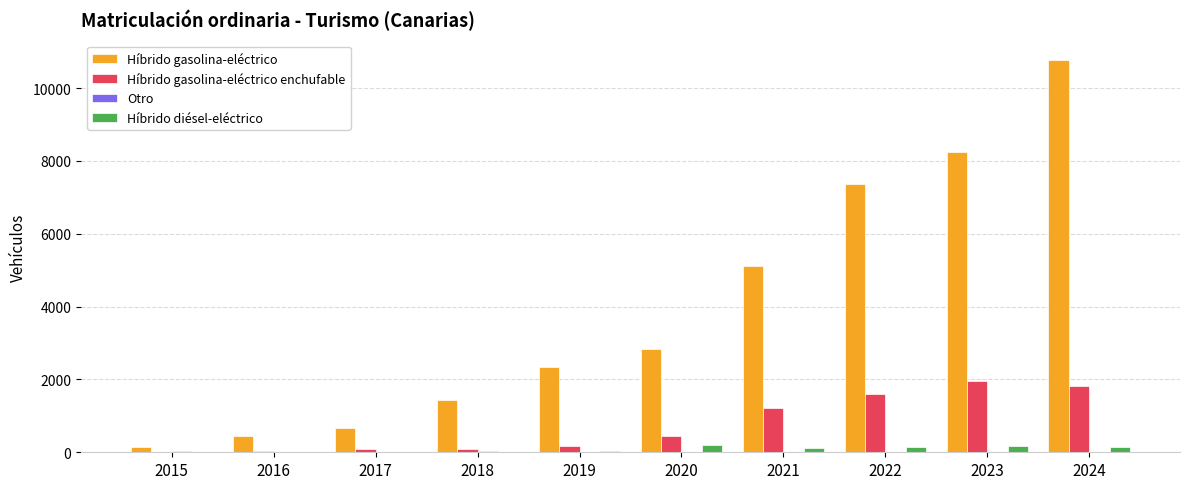

What is the sum of all Híbrido gasolina-eléctrico enchufable values?

7442